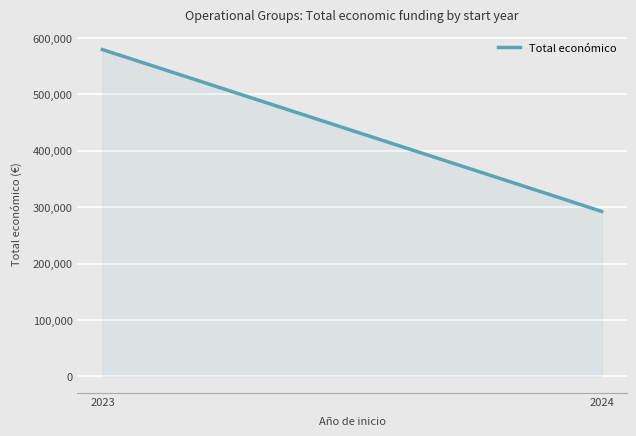

Reading right to left, transcribe all the data shown in this chart.

292495	579355